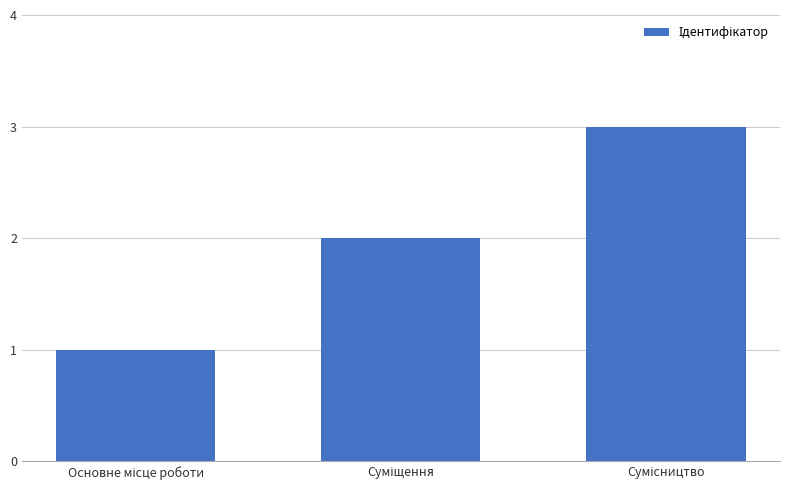

Are the bars grouped side by side (vs. stacked)?

No